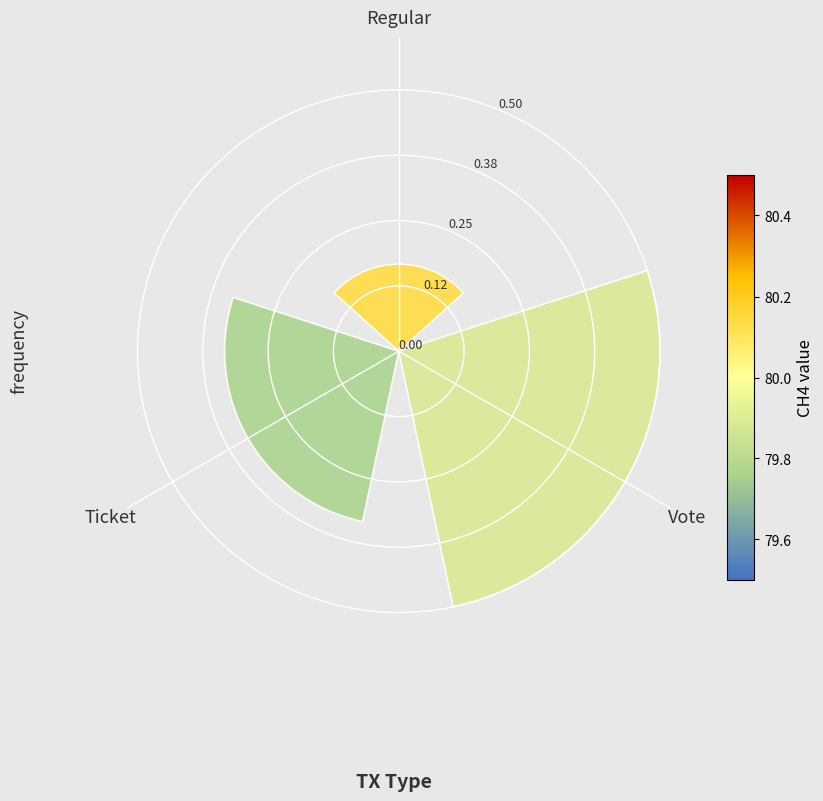

What is the sum of the values at Regular and Vote?

0.7